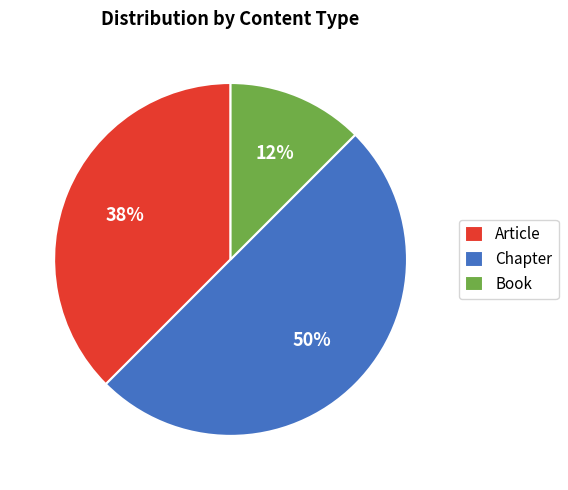

Which slice is the smallest?

Book